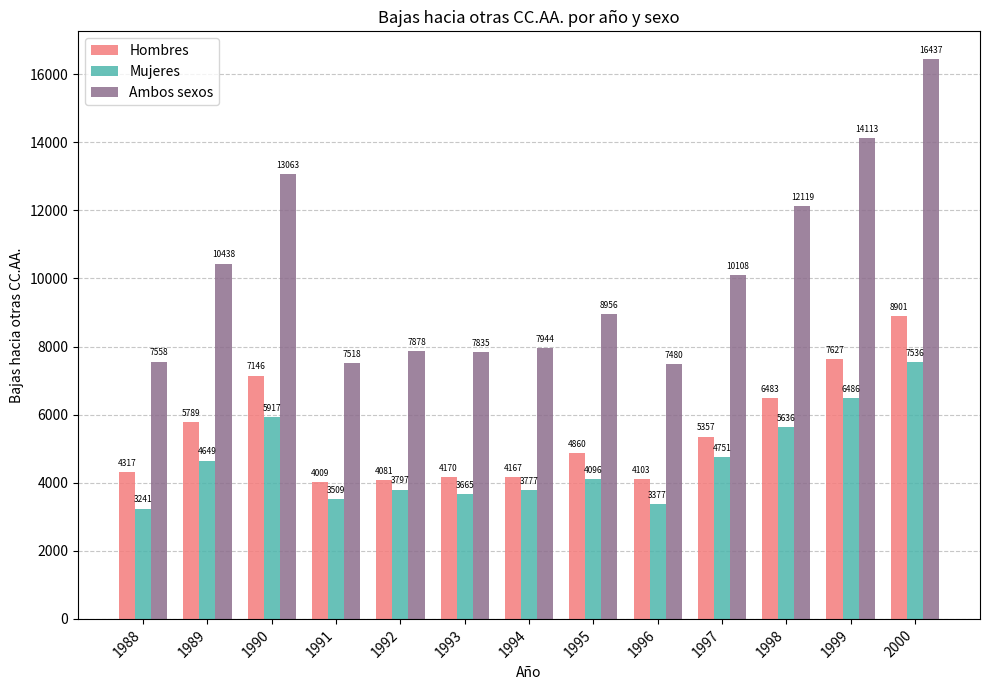

Reading right to left, list all the values displayed in this chart.

Hombres: 8901	7627	6483	5357	4103	4860	4167	4170	4081	4009	7146	5789	4317
Mujeres: 7536	6486	5636	4751	3377	4096	3777	3665	3797	3509	5917	4649	3241
Ambos sexos: 16437	14113	12119	10108	7480	8956	7944	7835	7878	7518	13063	10438	7558